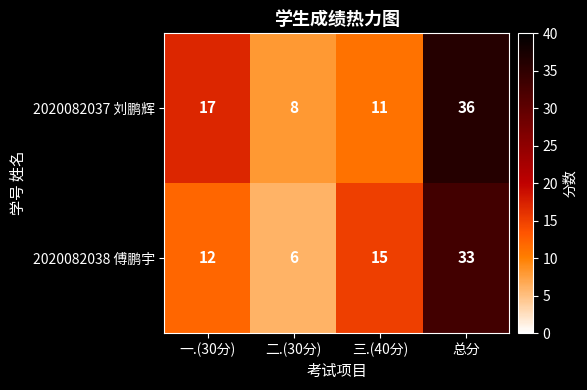

What is the difference between the maximum and second lowest values in the 2020082037 刘鹏辉 series?

25